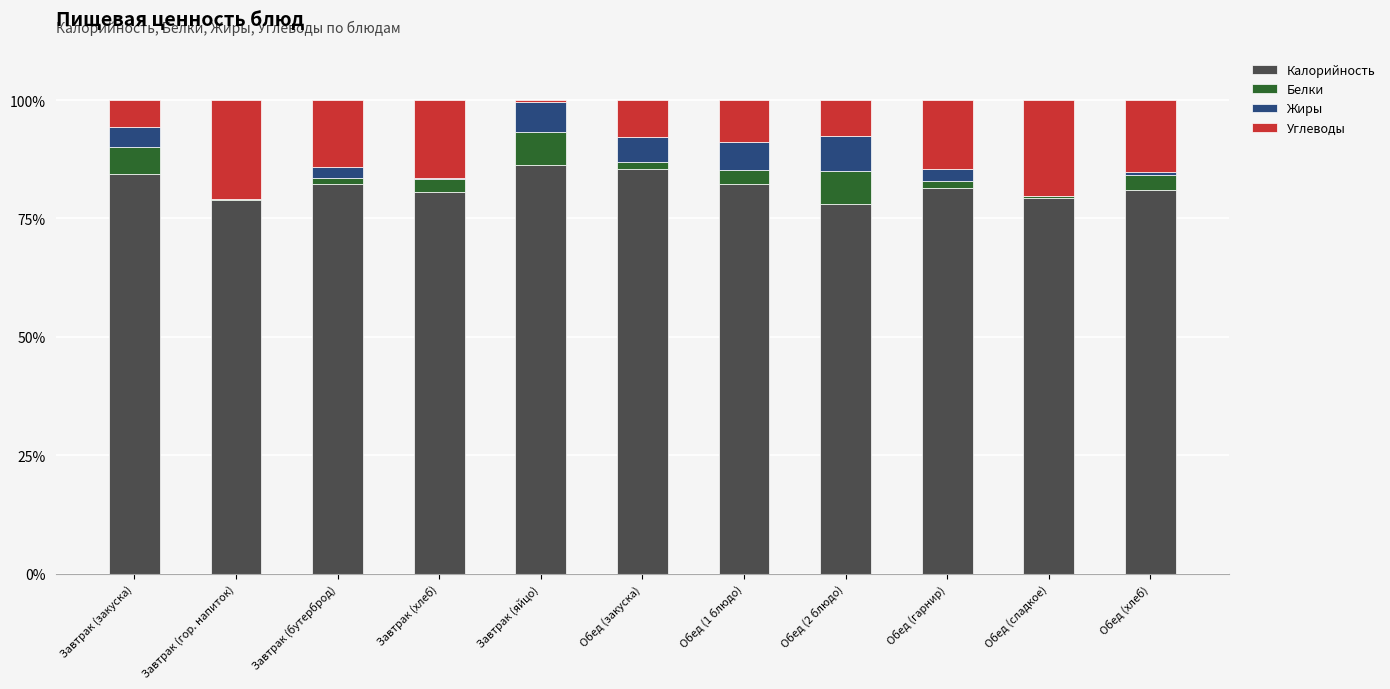

What is the sum of the Калорийность values at Завтрак (закуска) and Обед (2 блюдо)?

162.3